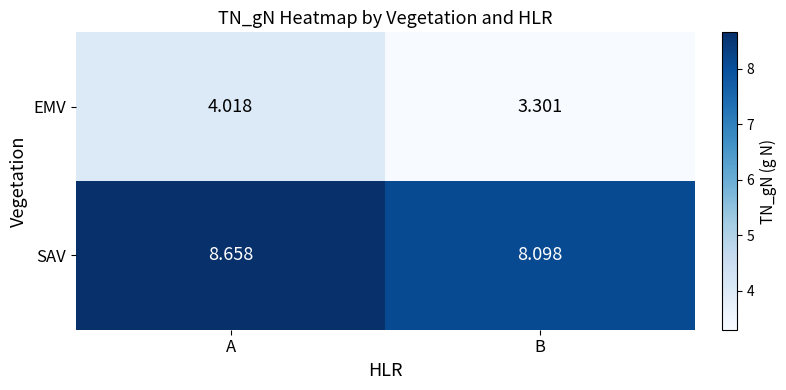

At which category does the chart reach its peak across all series?

A